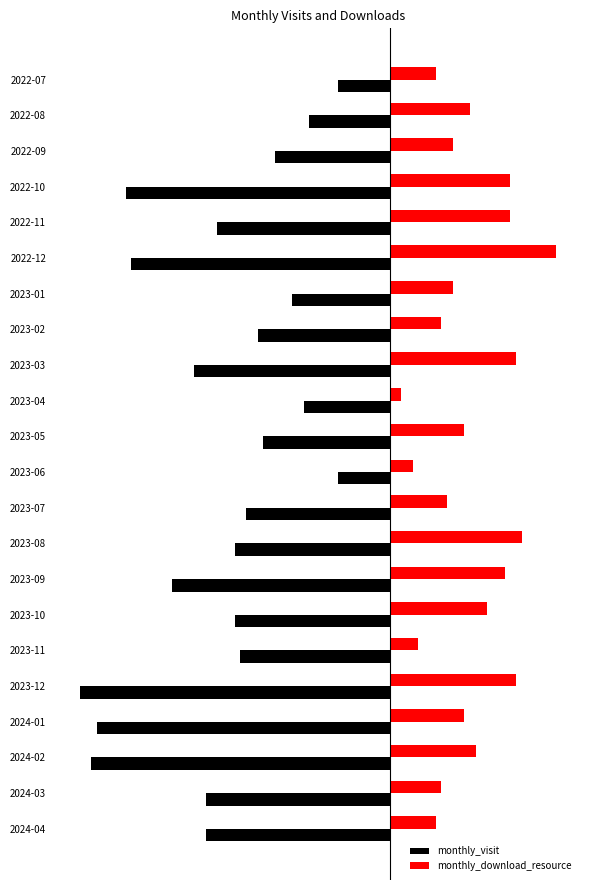

What are all the series names shown in the legend?

monthly_visit, monthly_download_resource